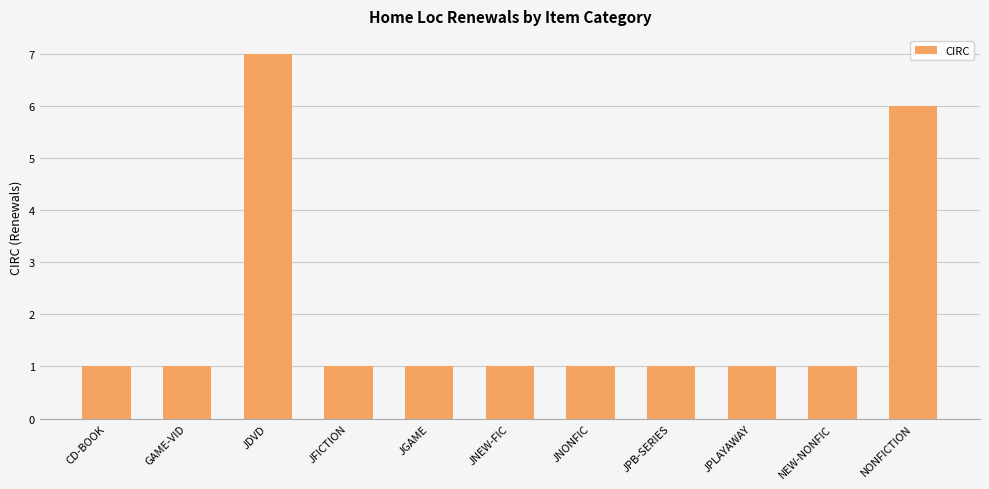

At which label is the value closest to 4?

NONFICTION